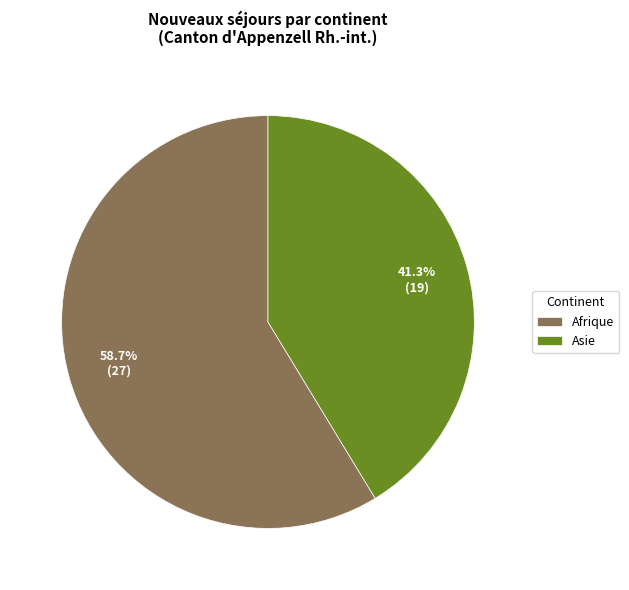

Is Afrique the majority of the pie?

Yes